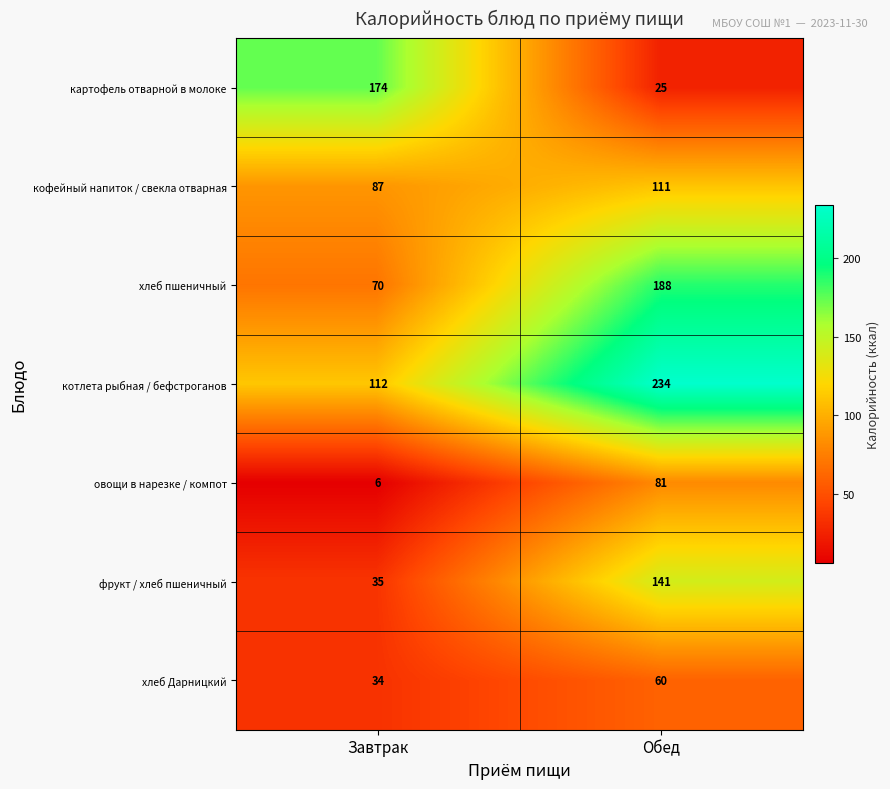

The картофель отварной в молоке series shows 25 at Обед. True or false?

True